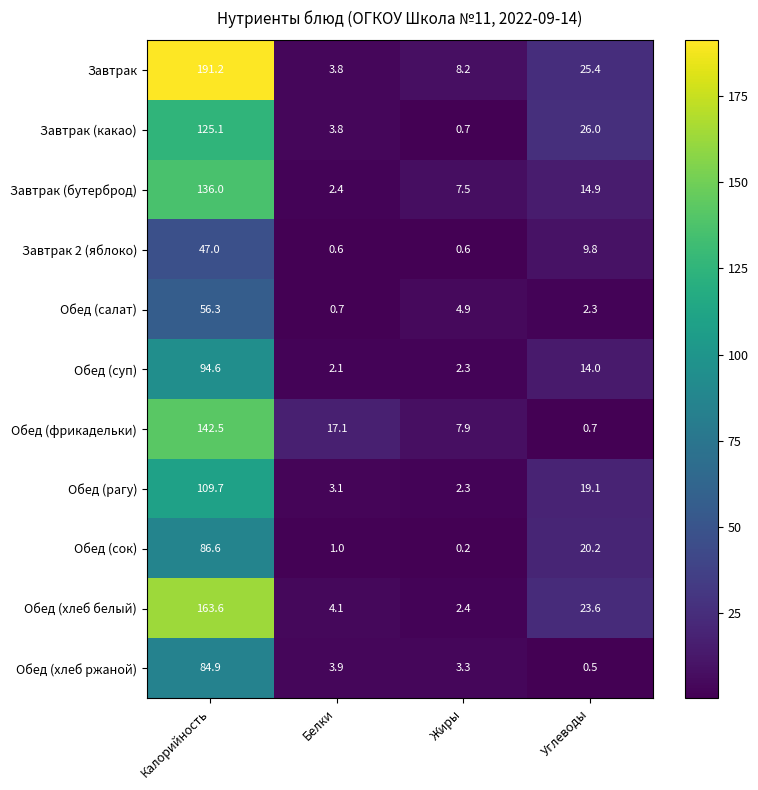

What is the difference between the second highest and minimum values in the Обед (хлеб ржаной) series?

3.4